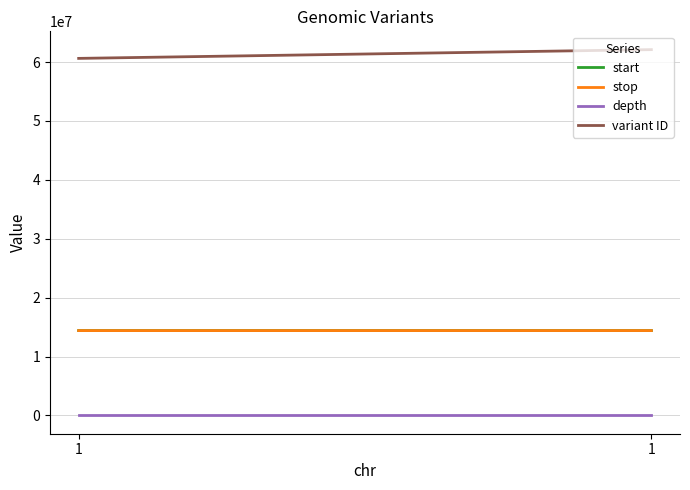

How many distinct data groups are displayed?

4